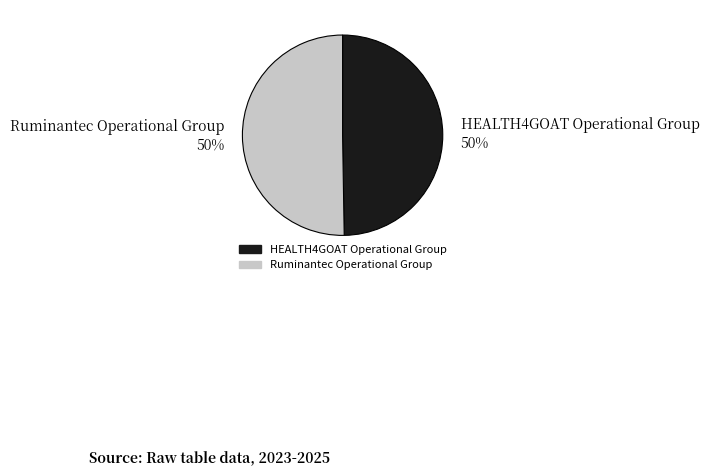

The Ruminantec Operational Group 50% slice represents 50% of the pie. True or false?

True